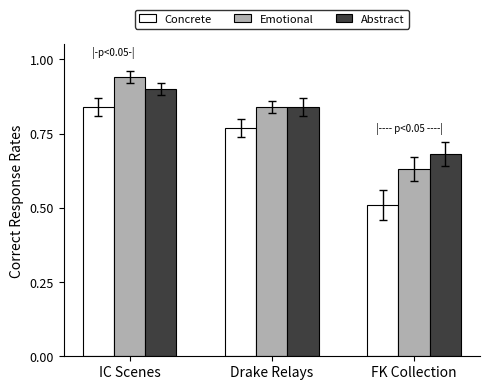

How many Abstract values are between 0 and 1?

3